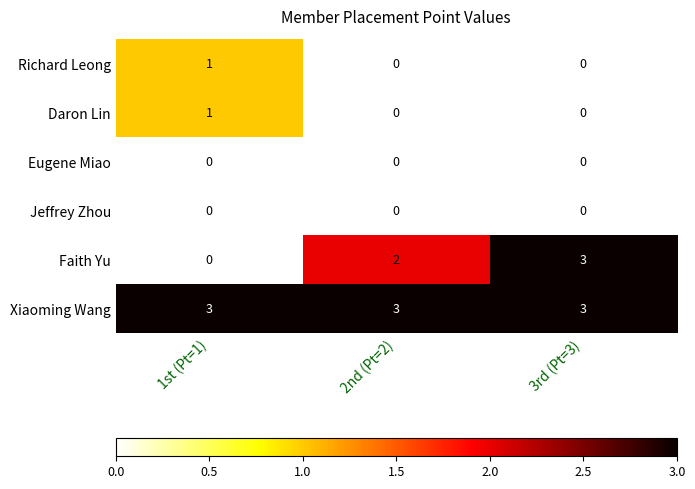

True or false: Daron Lin has a value of 1 at 1st (Pt=1).

True